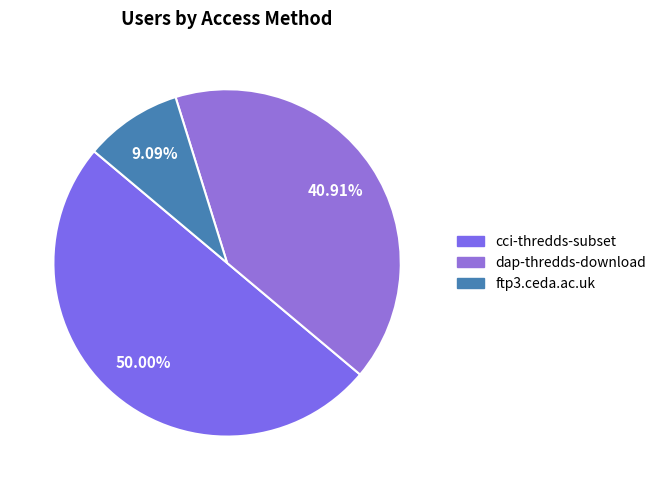

What is the smallest slice in the pie chart?

ftp3.ceda.ac.uk